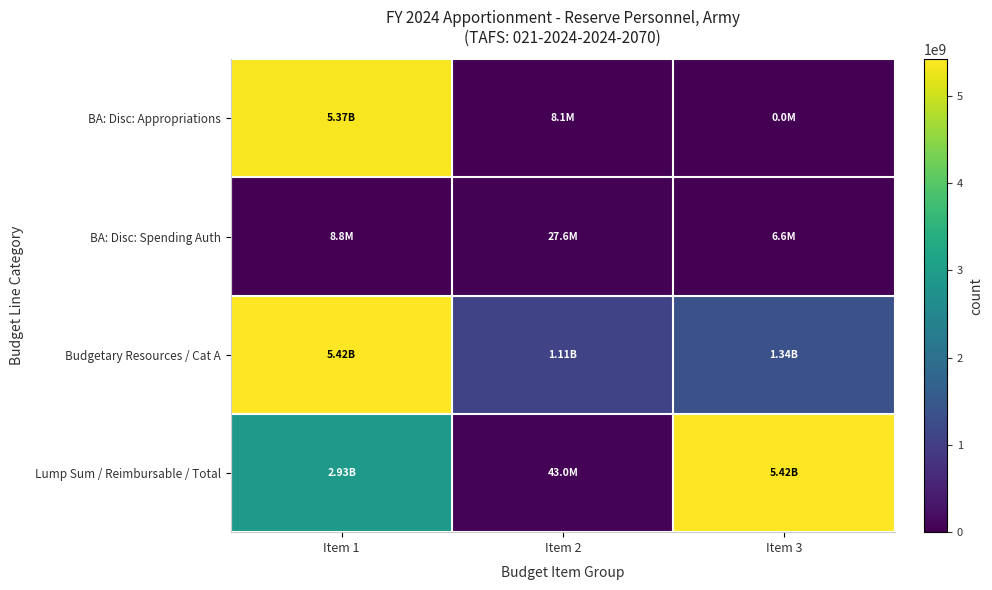

Which series changed the most between Item 1 and Item 3?

BA: Disc: Appropriations